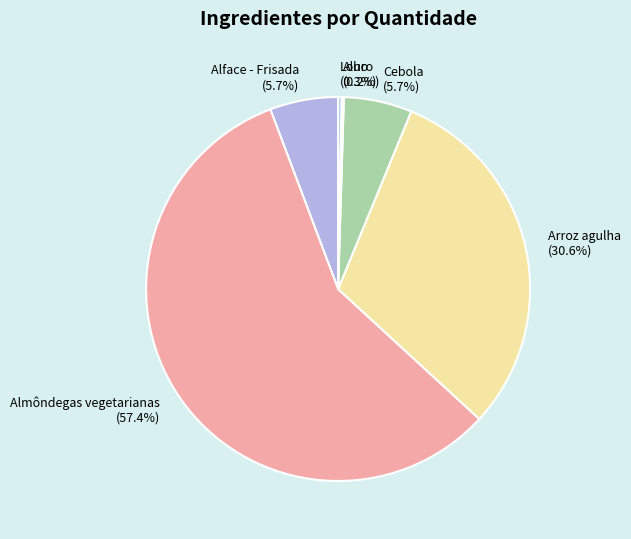

To the nearest percent, what percentage of the pie is Alface - Frisada?

6%